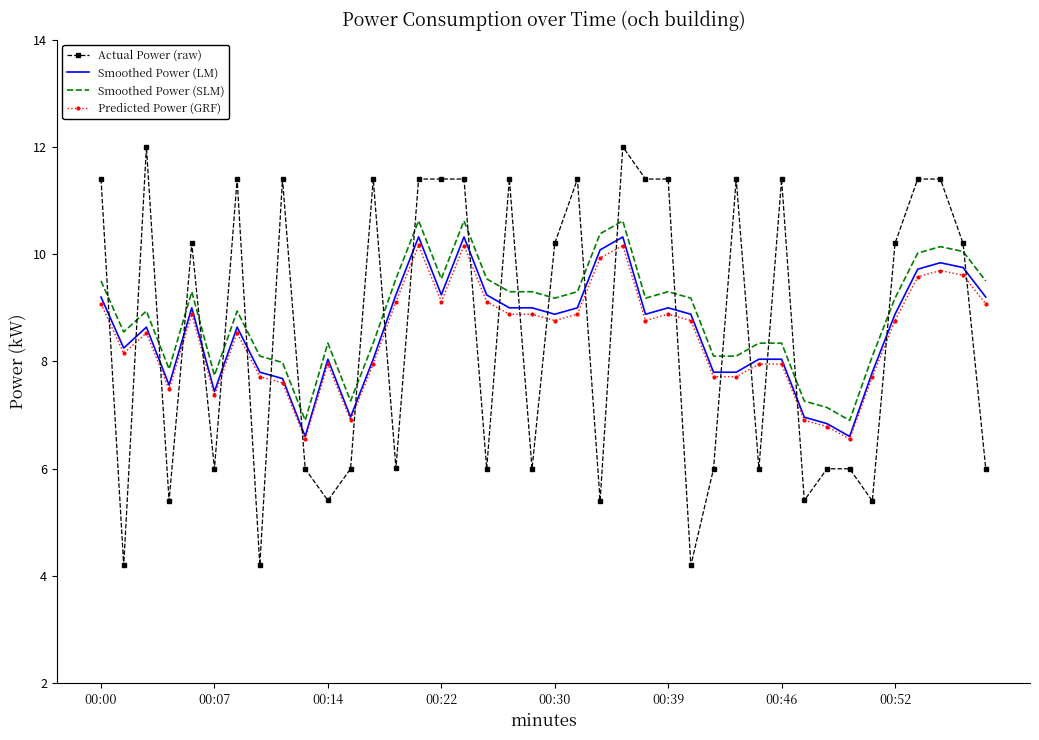

What is the minimum value for Smoothed Power (SLM)?

6.9